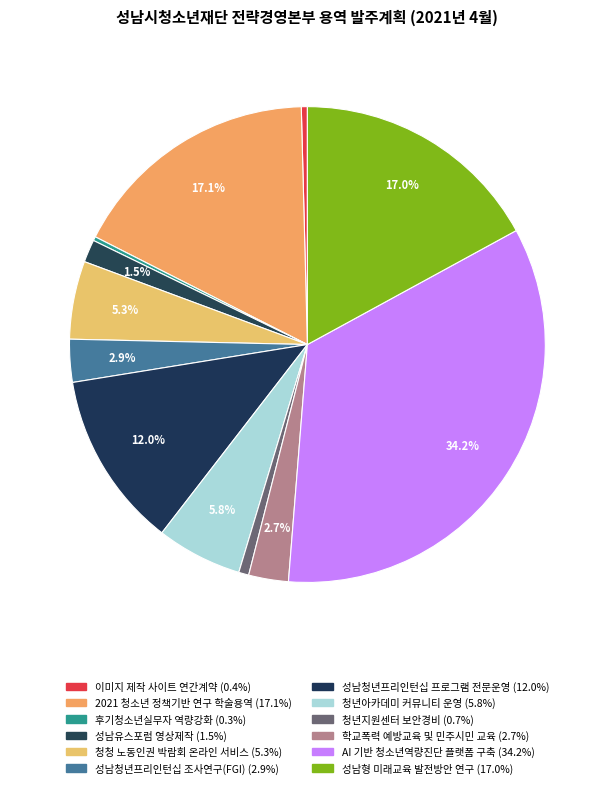

Does 청청 노동인권 박람회 온라인 서비스 represent more than half of the total?

No